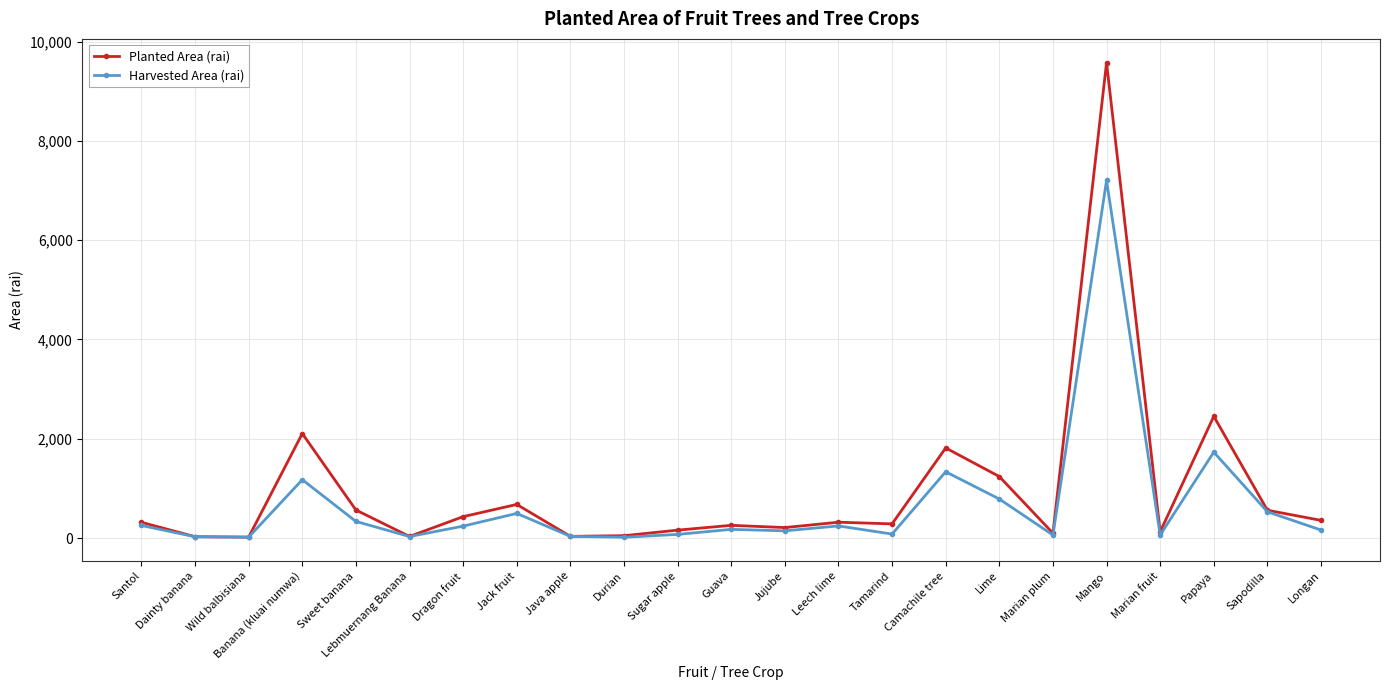

Is this an area chart (filled region under the line)?

No